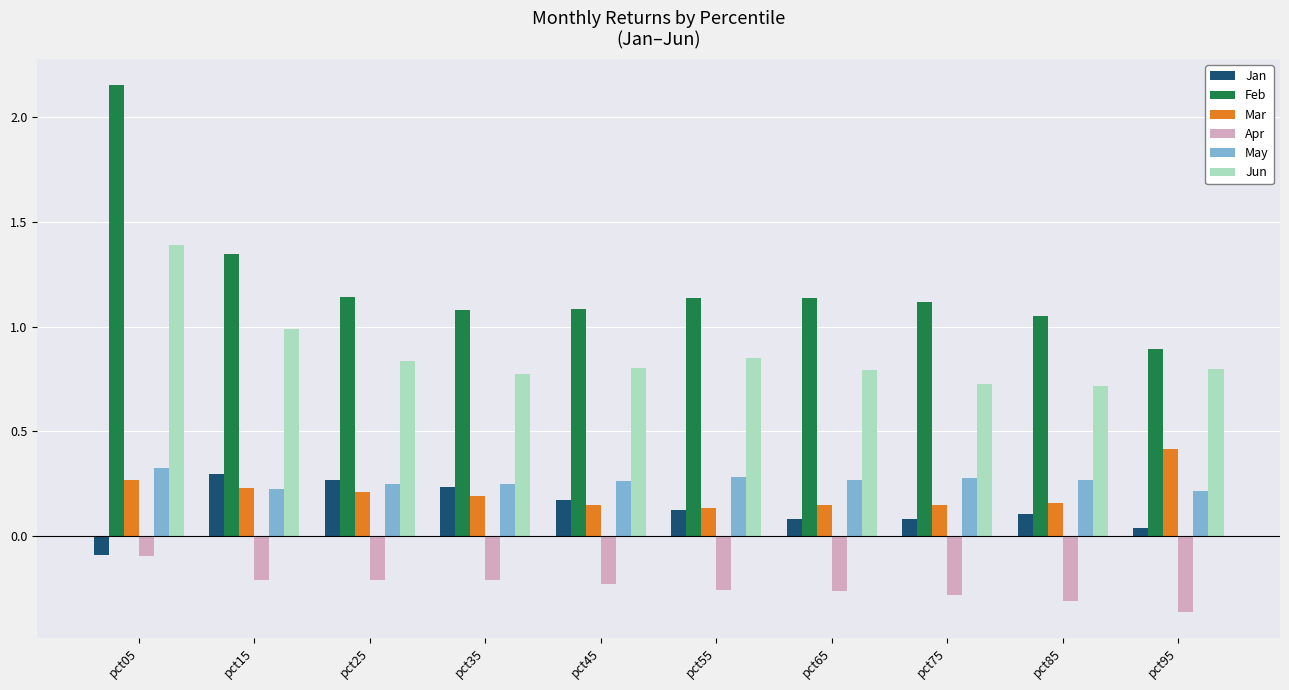

What is the average value of the Feb series?

1.2